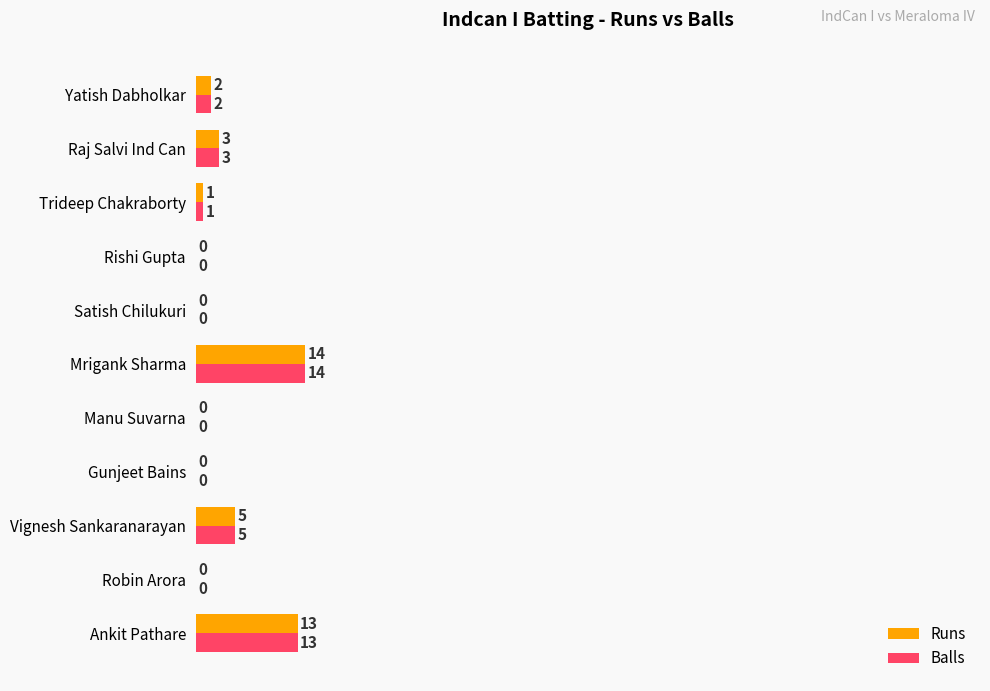

How many positive values does the Balls series have?

6